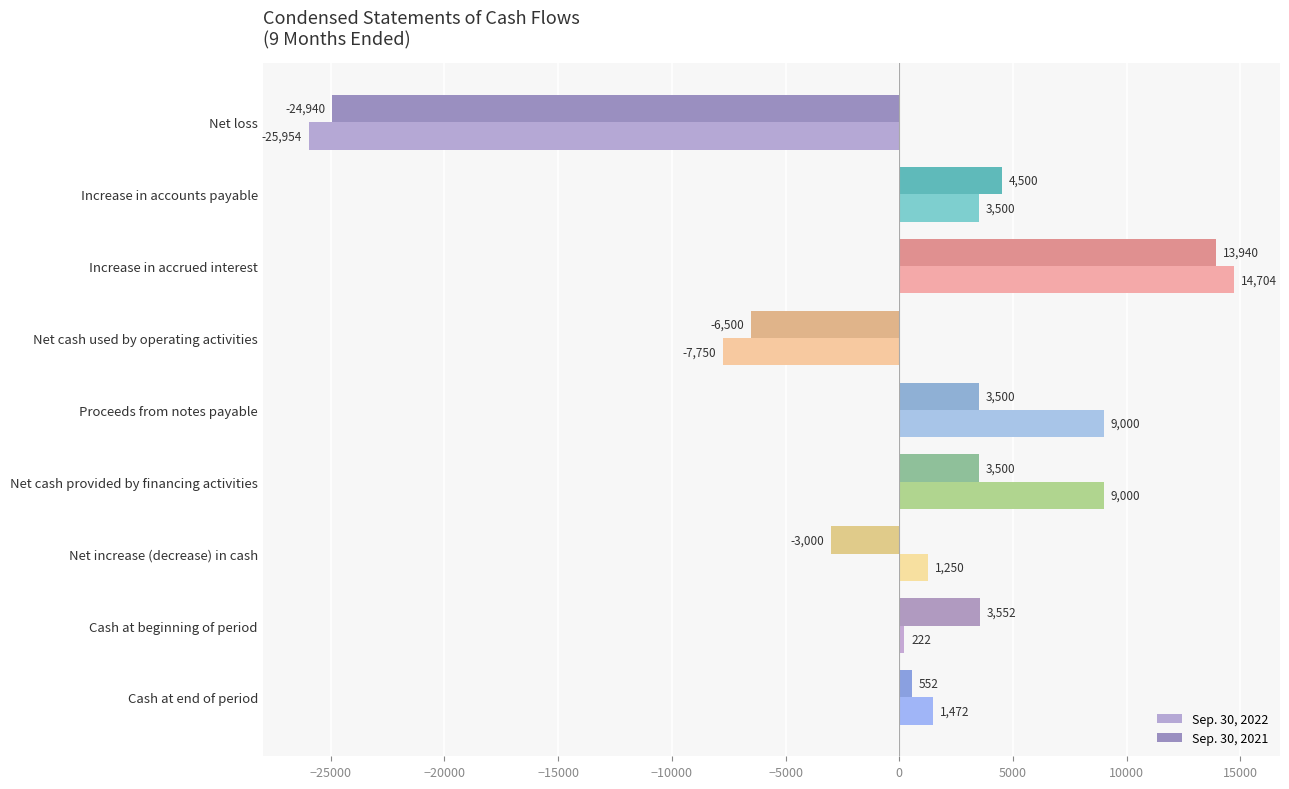

At Increase in accrued interest, list the series in order from smallest to largest.

Sep. 30, 2021, Sep. 30, 2022